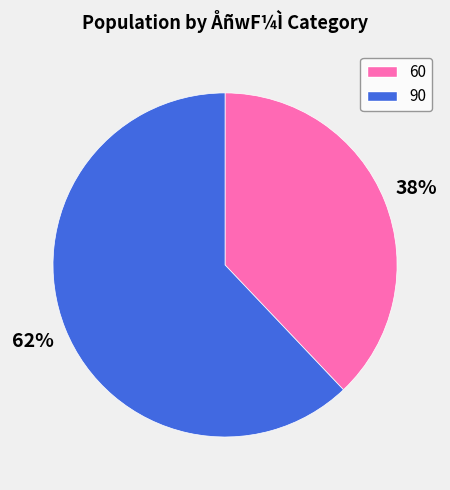

How many segments does this pie chart have?

2